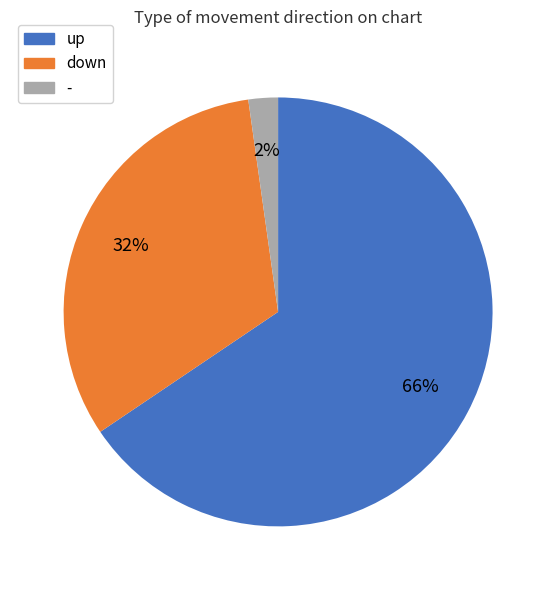

How many segments does this pie chart have?

3